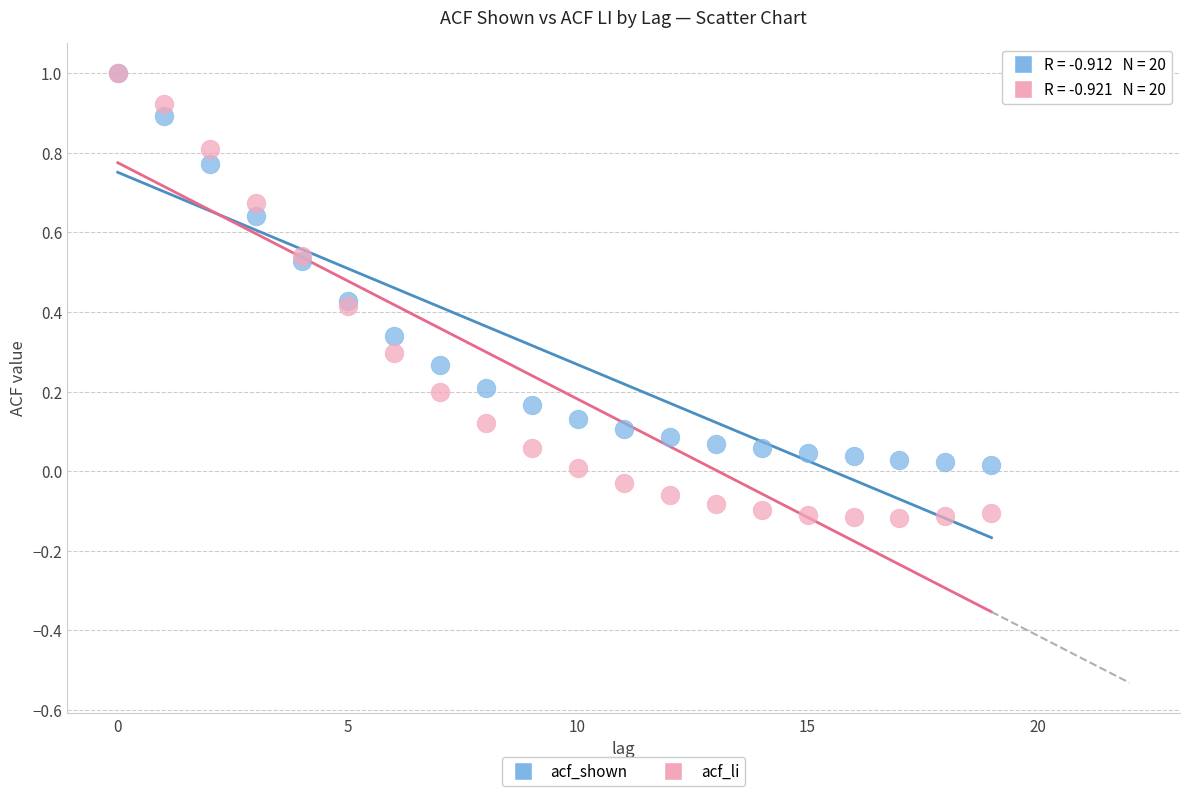

Which series has the largest Y range (max minus min)?

acf_li